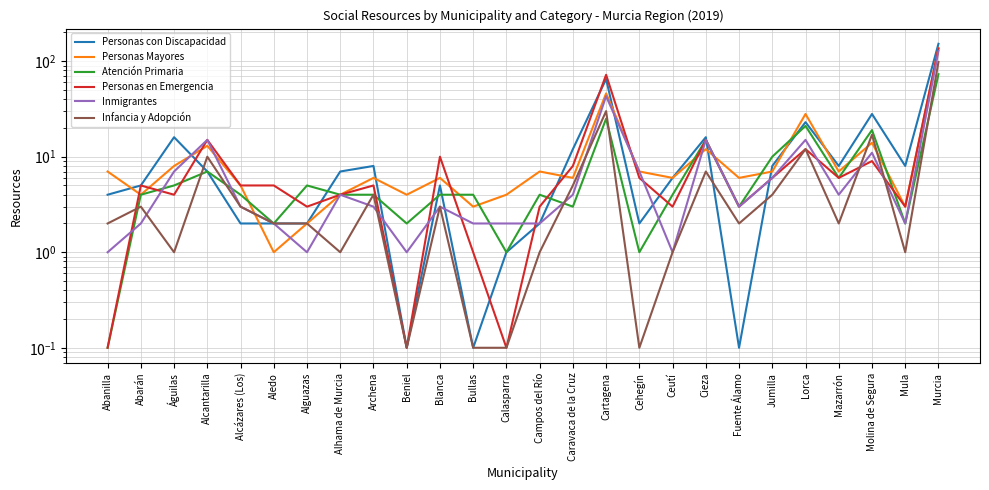

Is it true that Atención Primaria equals 4.0 at Alhama de Murcia?

True